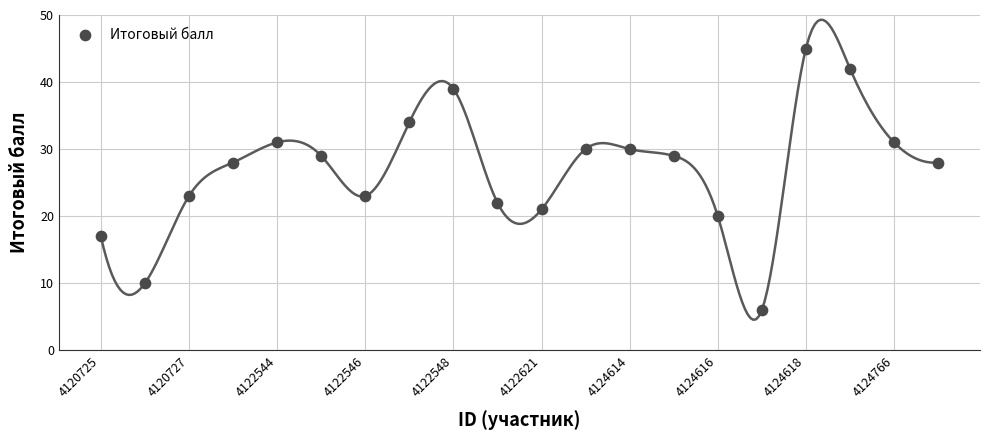

What is the range of Y values (max minus min)?

39